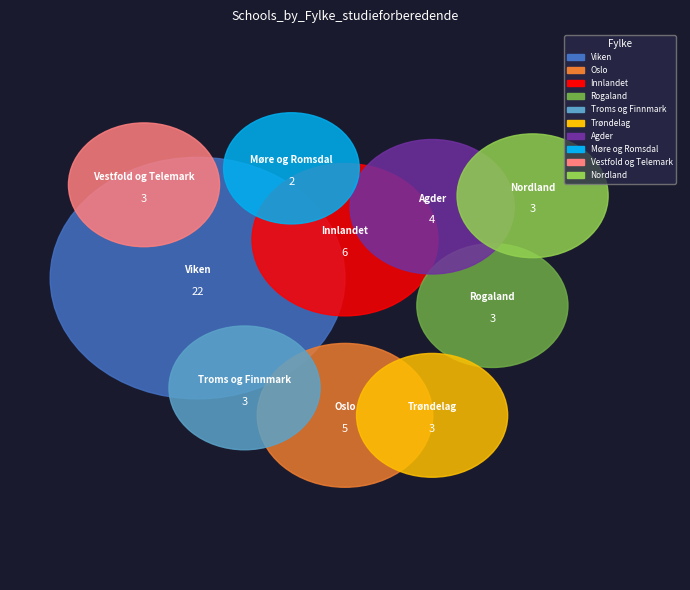

Is there a majority slice in this chart?

No